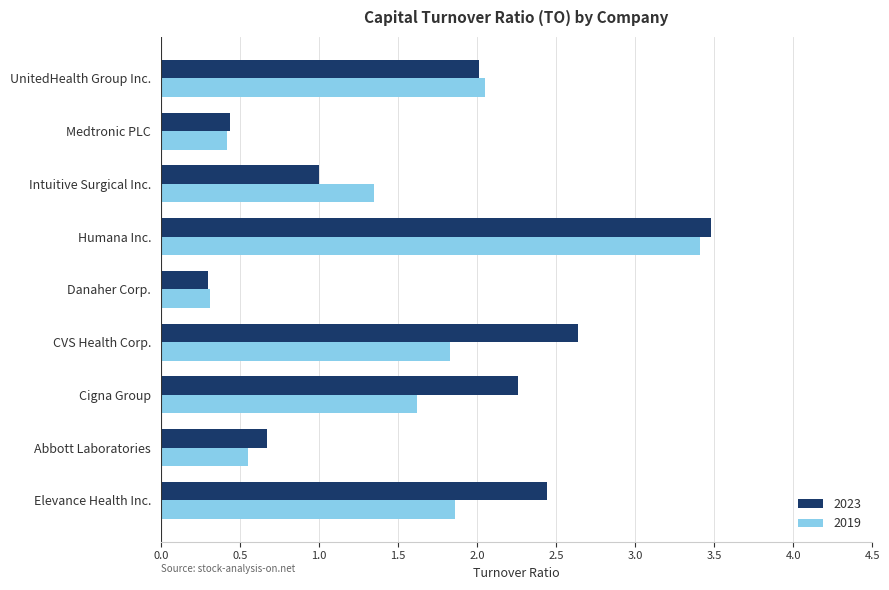

Count the number of categories in the chart.

9